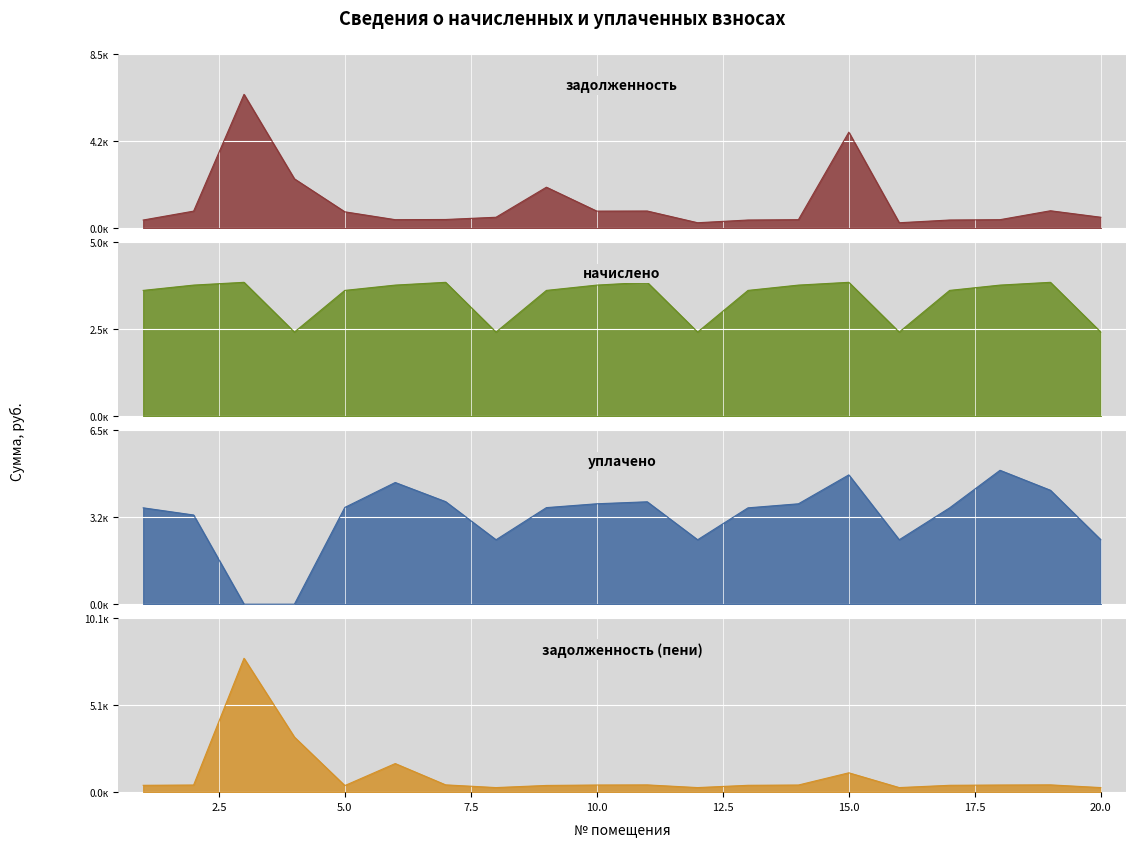

What is the difference between the highest and lowest values at 16?

2.1